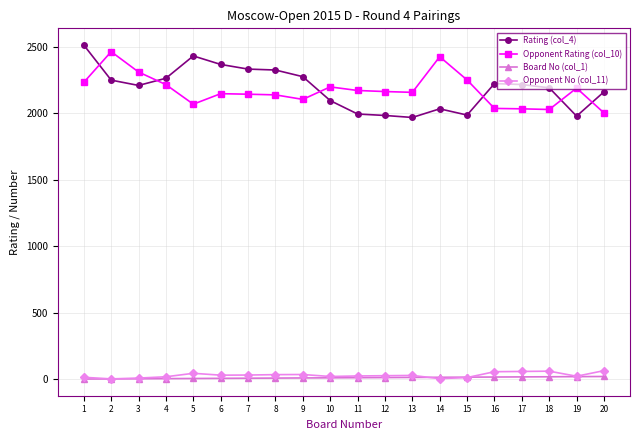

Which series has the widest spread of values?

Rating (col_4)